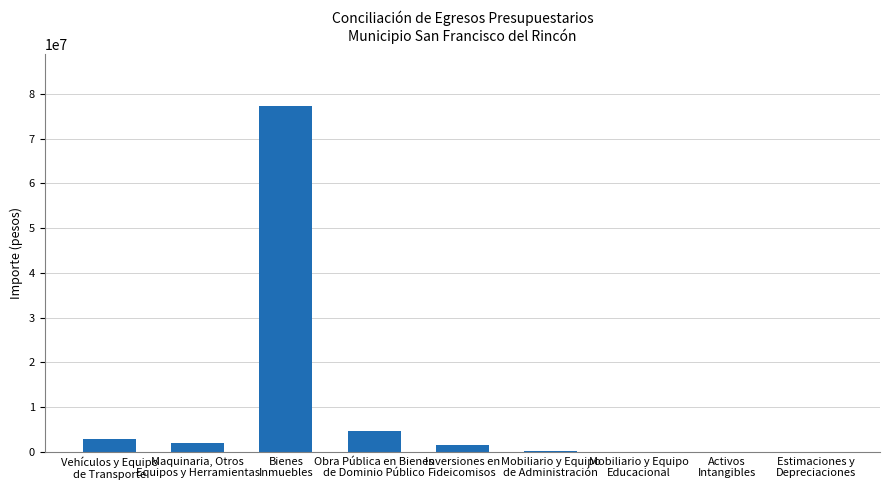

What is the greatest value displayed?

77222712.0